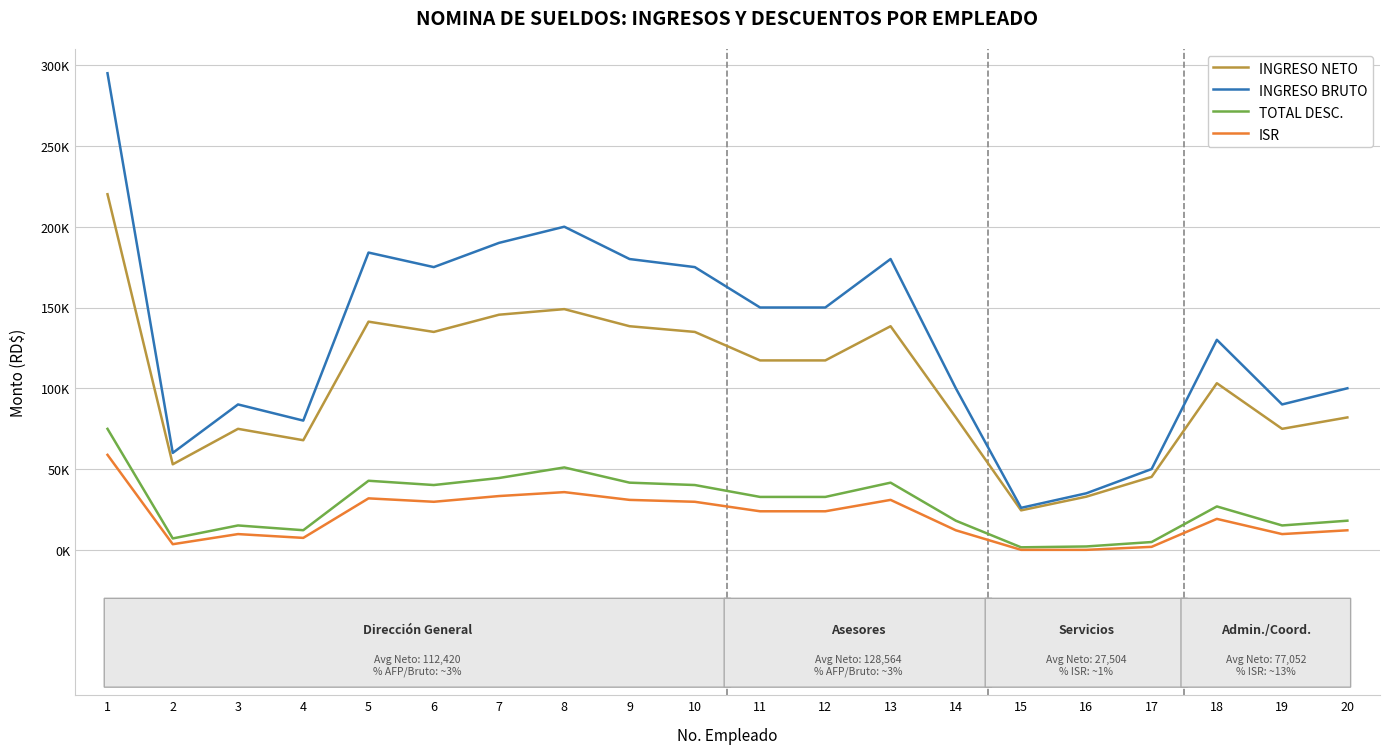

How many interior local peaks does the INGRESO BRUTO series have?

5